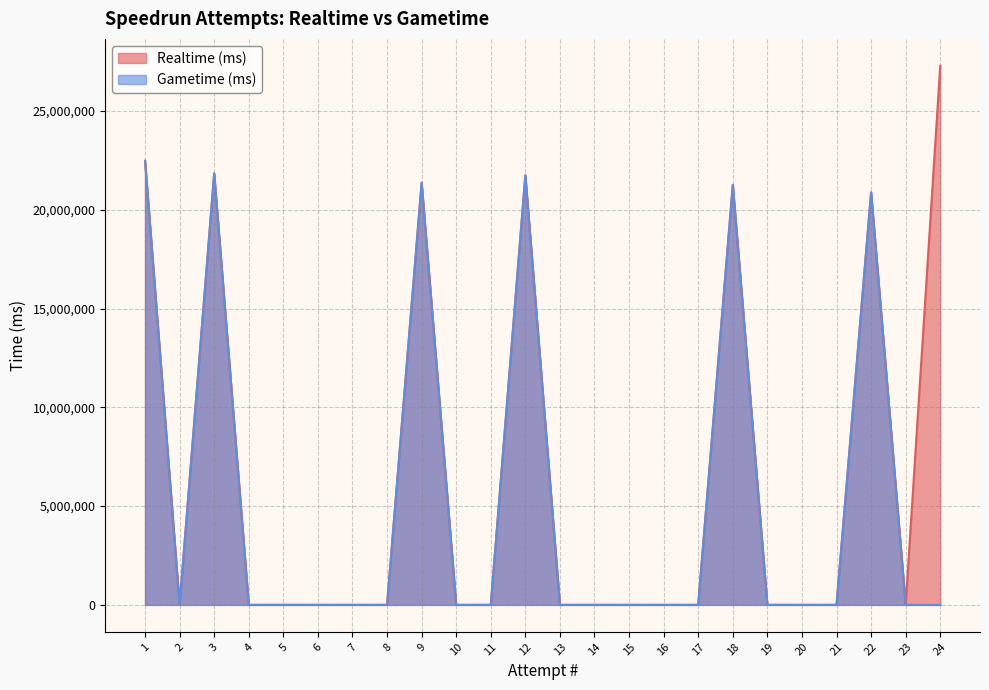

Is it true that Realtime (ms) equals 13686491 at 12?

False